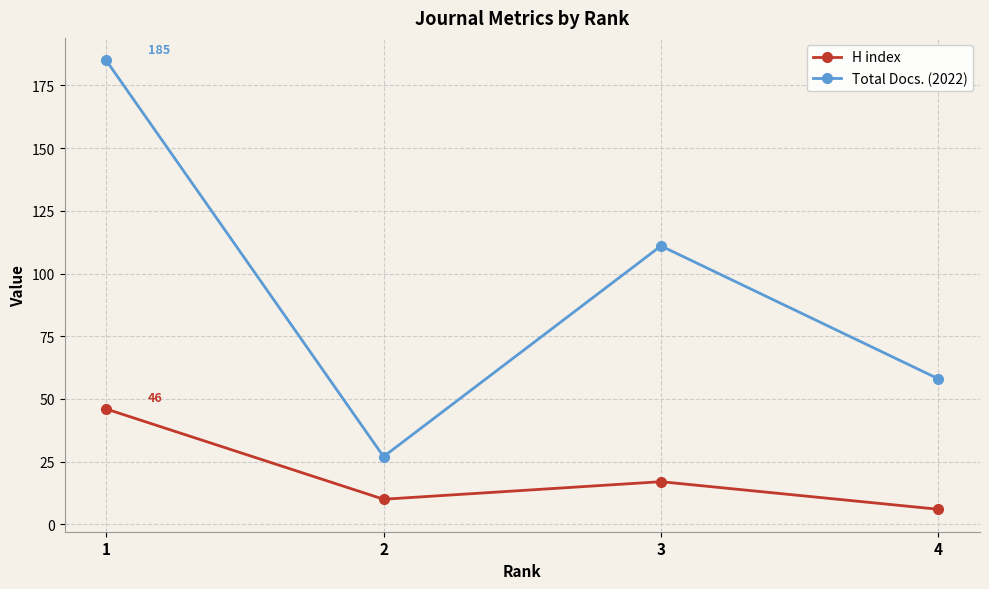

Which series changed the most between 1 and 4?

Total Docs. (2022)